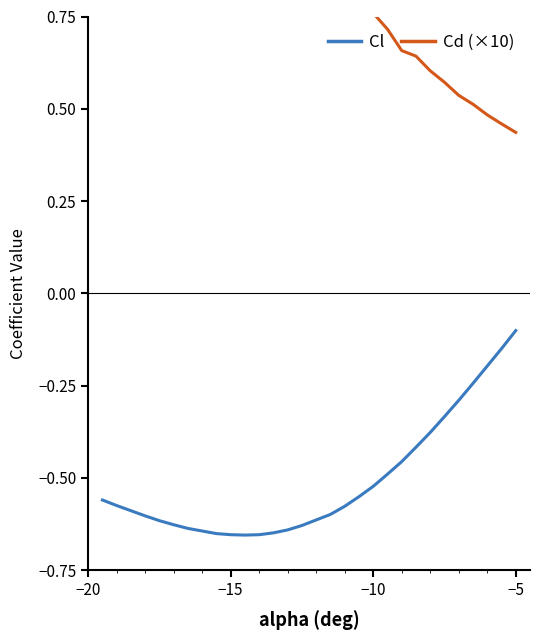

At which label is Cl closest to 0?

−5